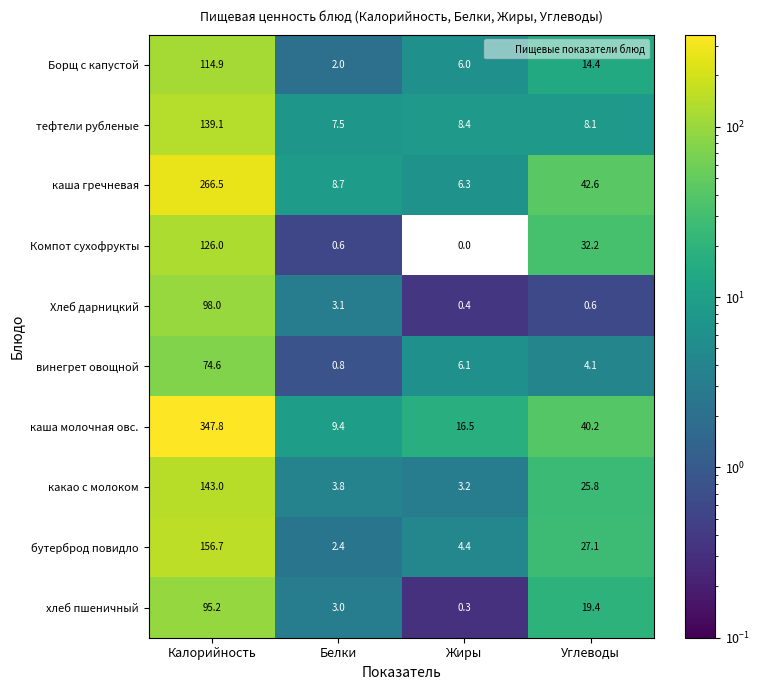

Is it true that каша молочная овс. equals 14.2 at Белки?

False